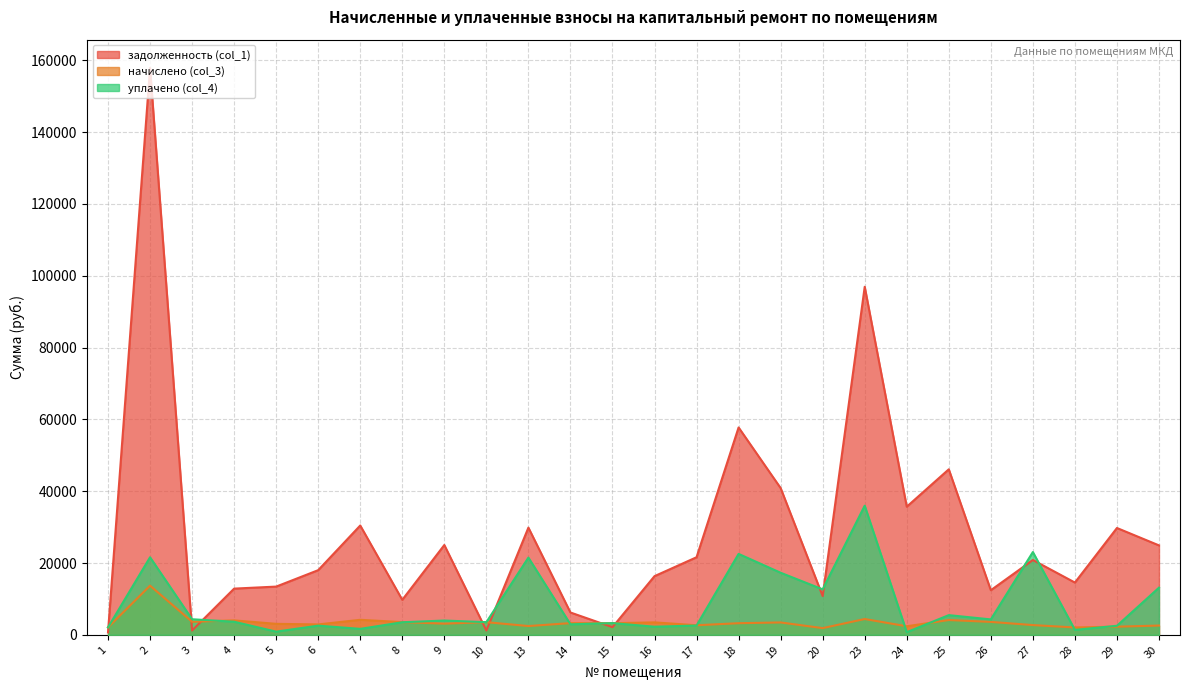

Does the chart have visible grid lines?

Yes